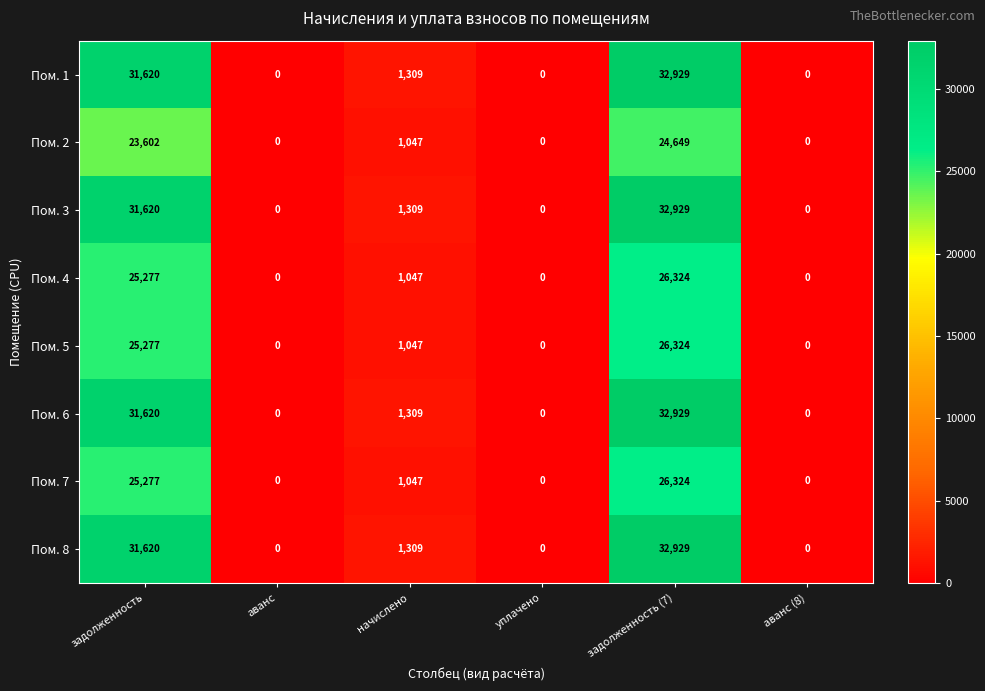

The value of Пом. 6 at задолженность is 31620. True or false?

True